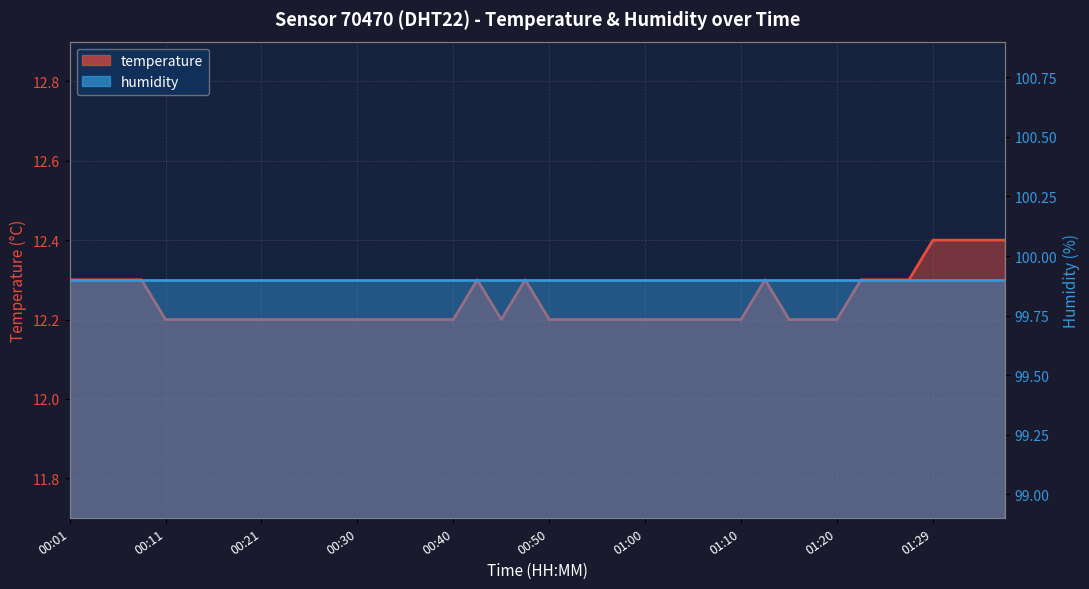

How many values are between 12 and 13?

40